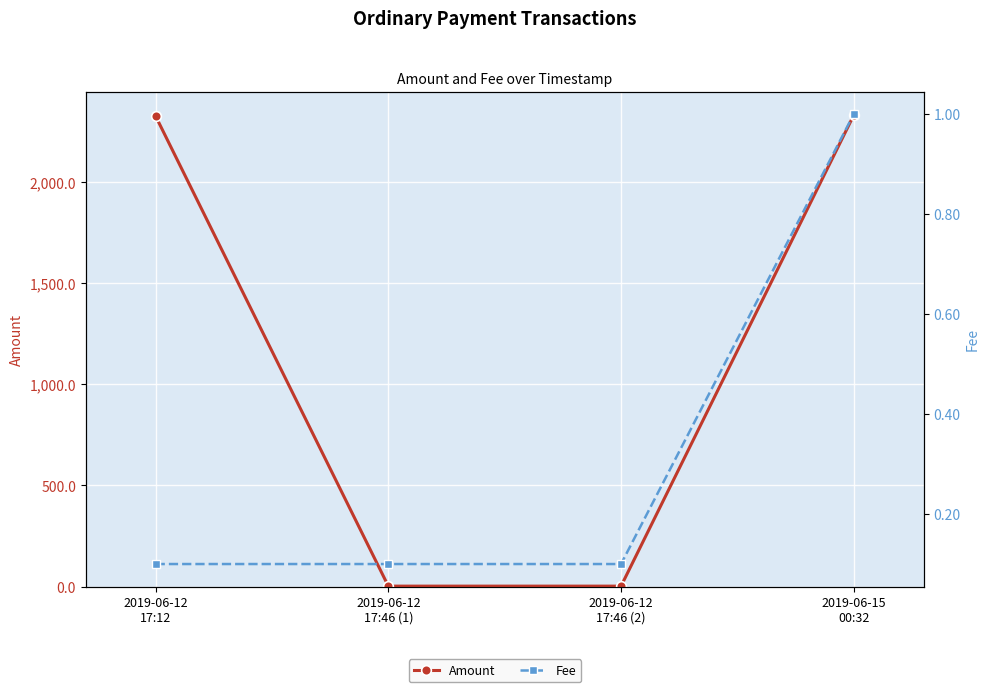

Is the value of Fee at 2019-06-12
17:12 greater than the value of Amount at 2019-06-12
17:46 (2)?

No